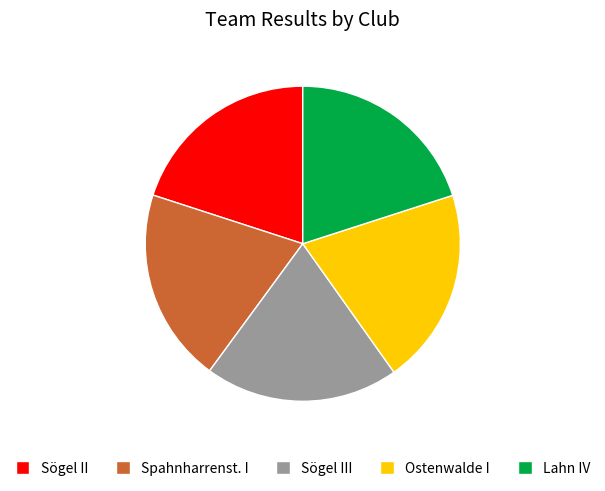

Approximately how many times larger is the value at Sögel II compared to Ostenwalde I?

1.0